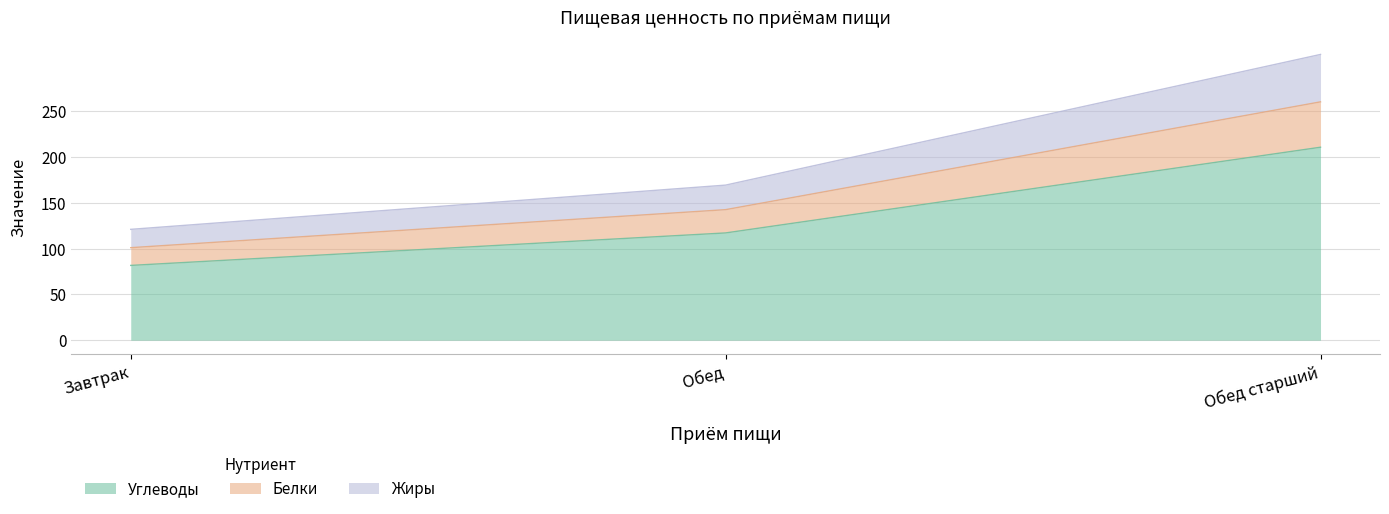

What is the label of the 1st point from the left?

Завтрак